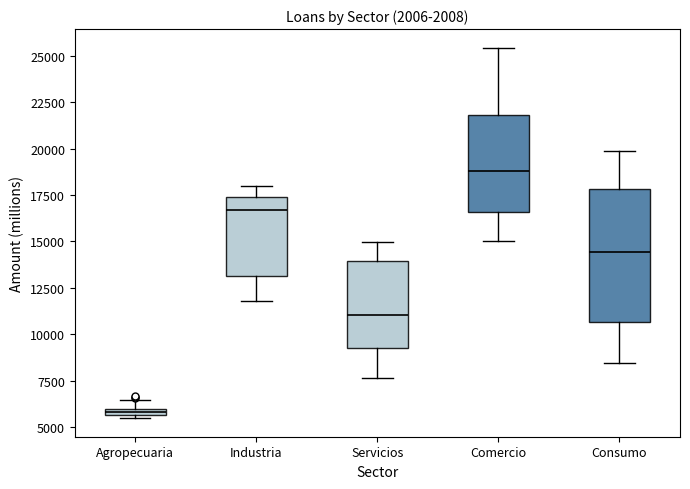

Comparing the boxes themselves (not the whiskers), which one is the tallest?

Consumo